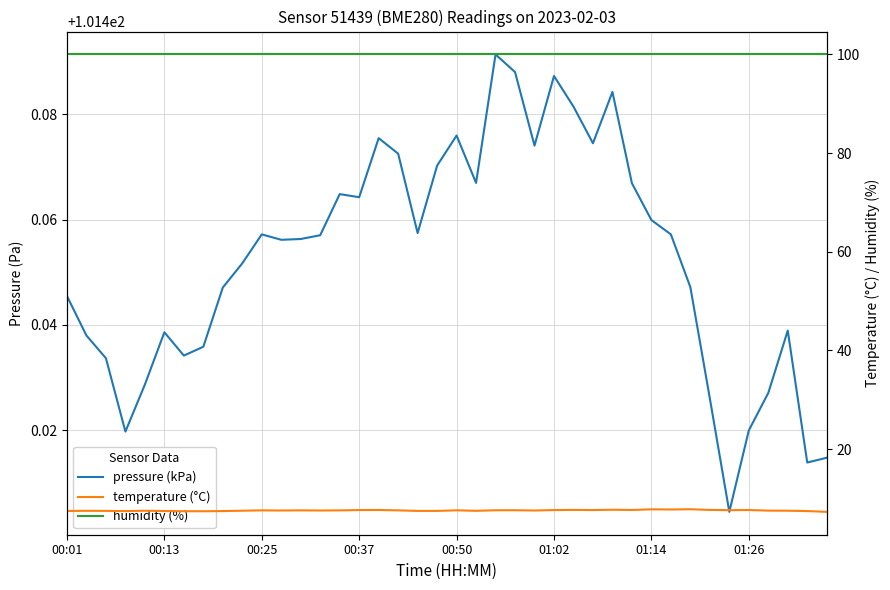

Which series has the largest range (max minus min)?

temperature (°C)